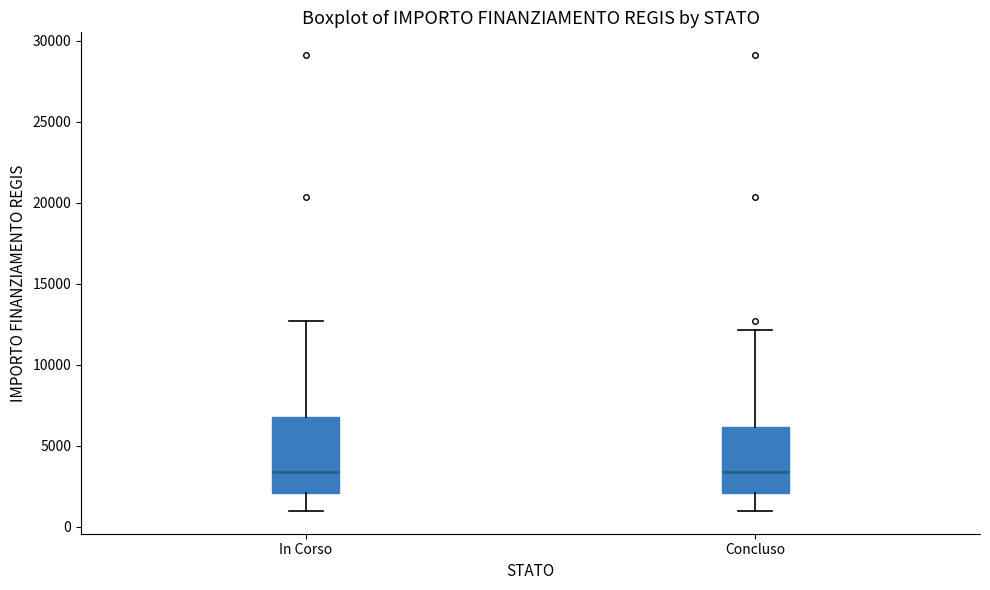

Comparing the boxes themselves (not the whiskers), which one is the tallest?

In Corso